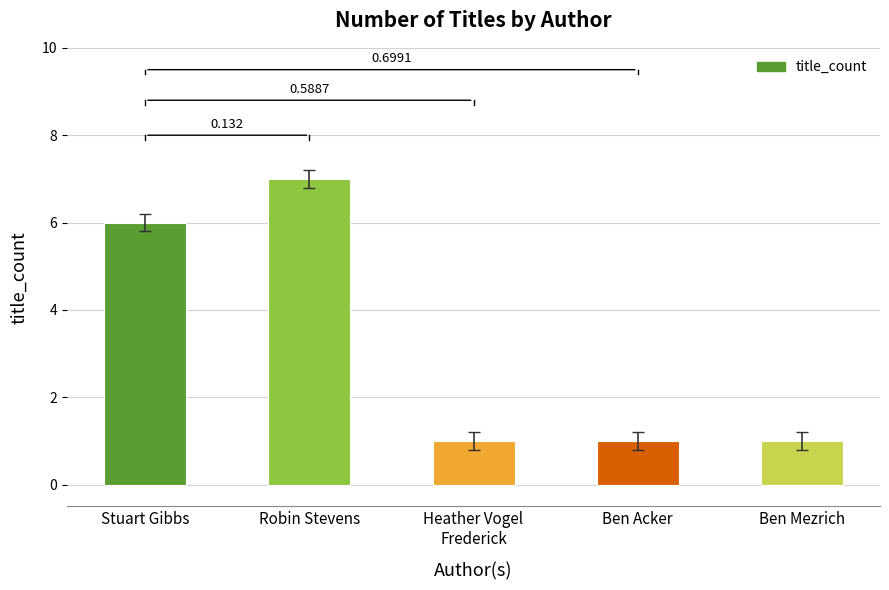

What is the difference between the second highest and second lowest values?

5